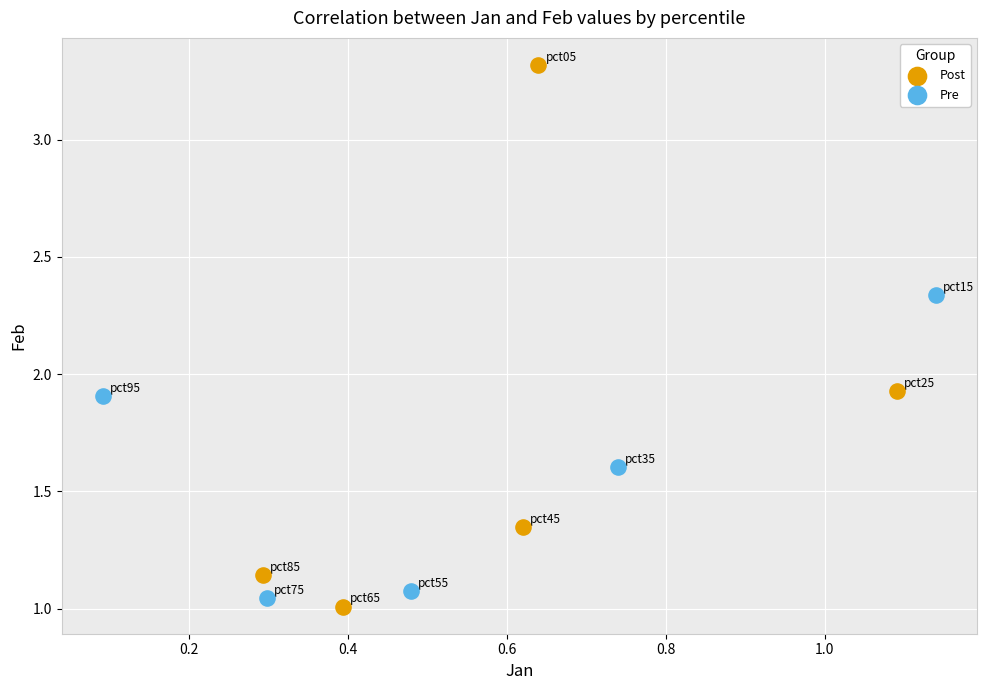

Which series has the widest spread of Y values?

Post